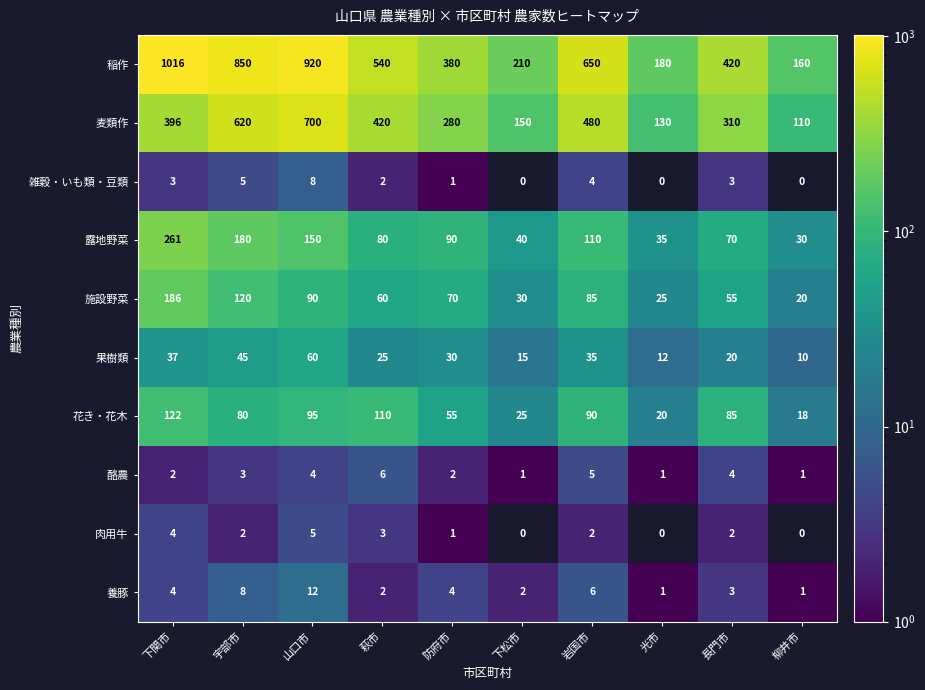

How many data points in 露地野菜 are less than 90?

5